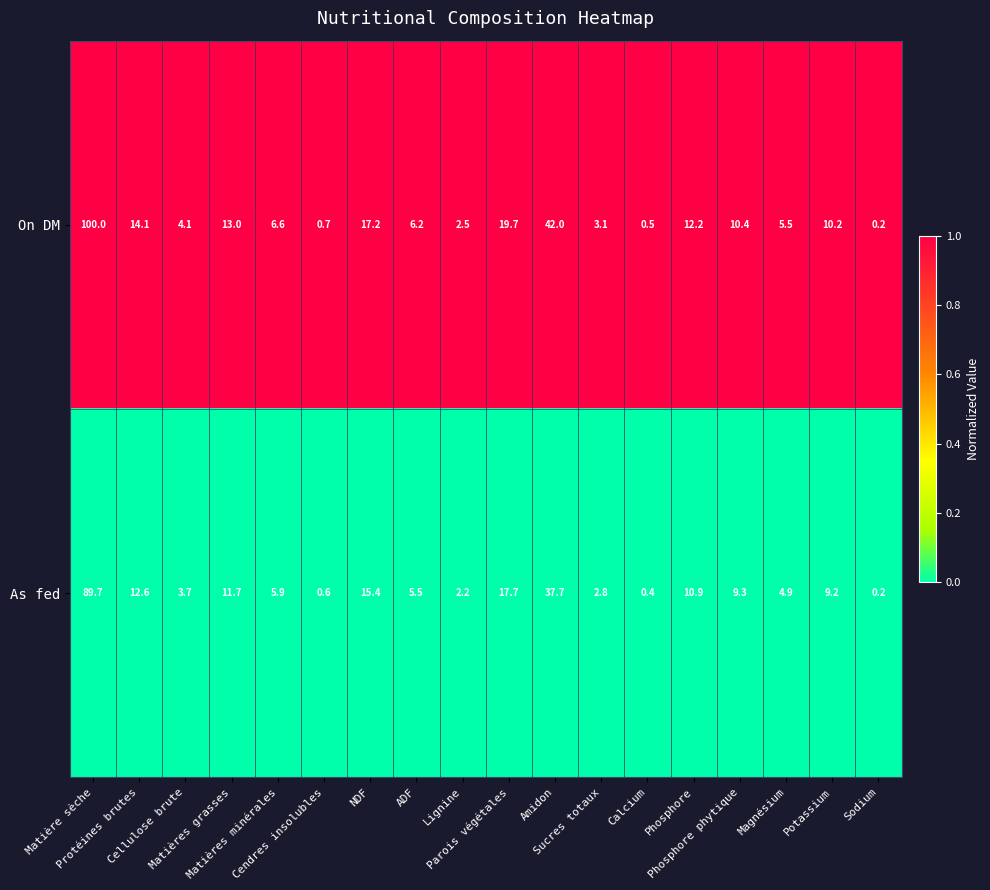

List the series in order of their peak value, highest first.

On DM, As fed